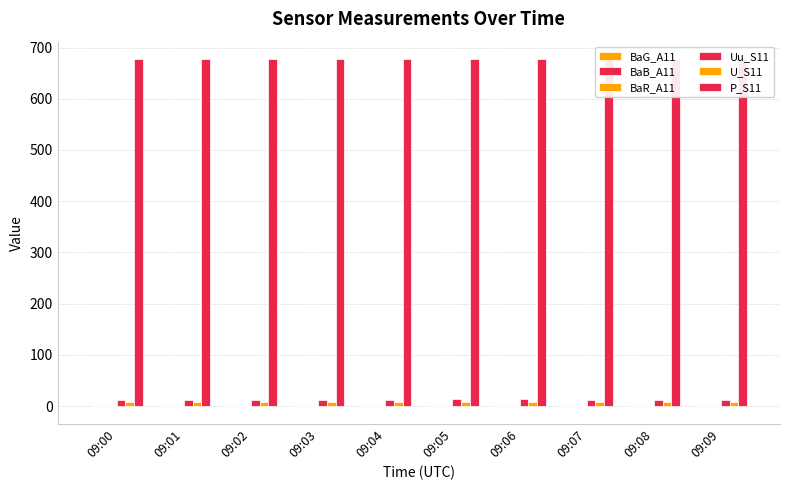

At how many categories does at least one series exceed 254?

10